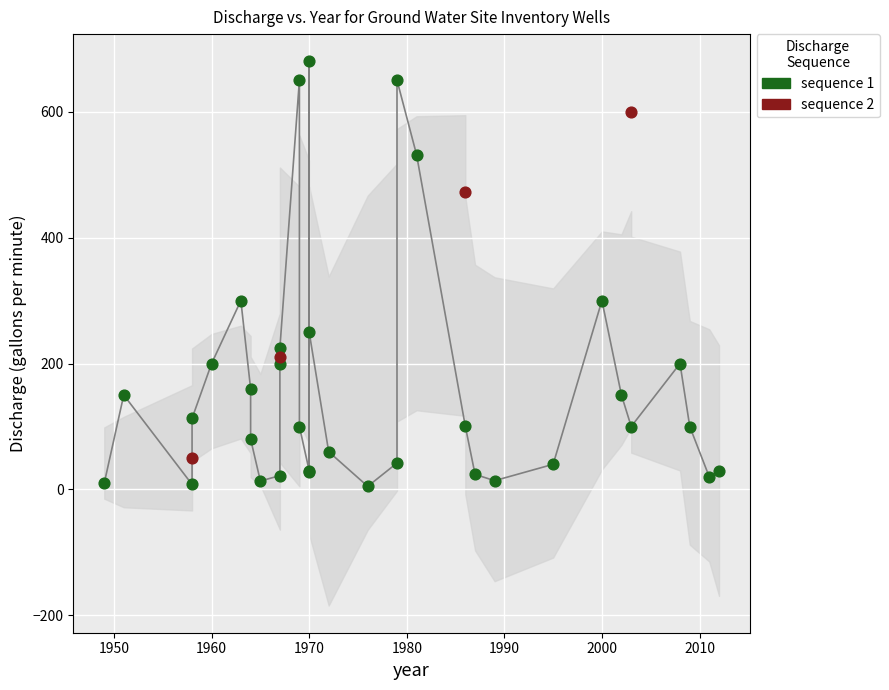

Which series reaches the maximum Y coordinate?

sequence 1